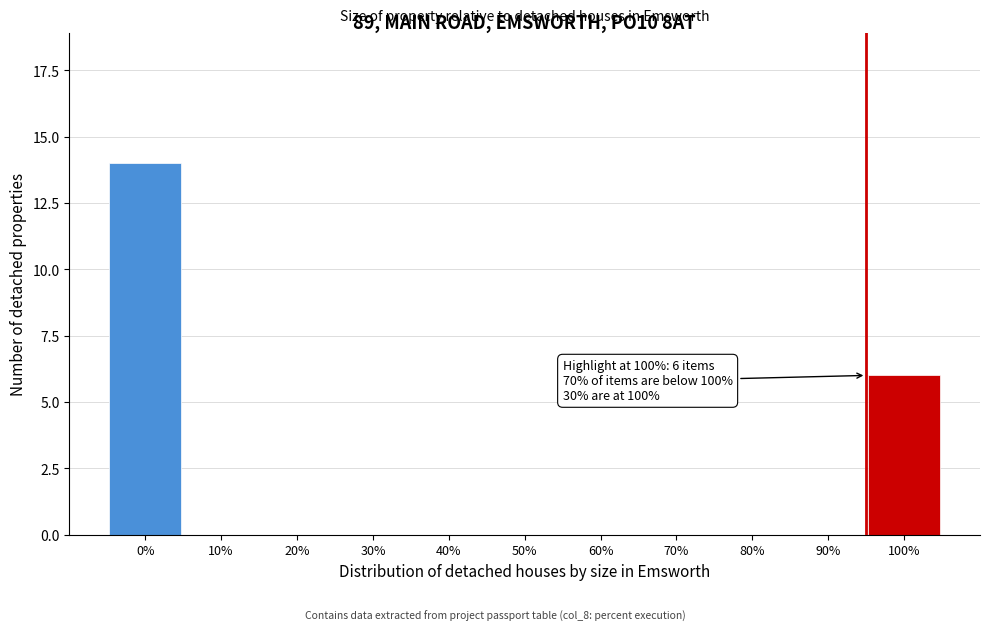

Reading left to right, extract all data points from this chart.

0%=14	10%=0	20%=0	30%=0	40%=0	50%=0	60%=0	70%=0	80%=0	90%=0	100%=6